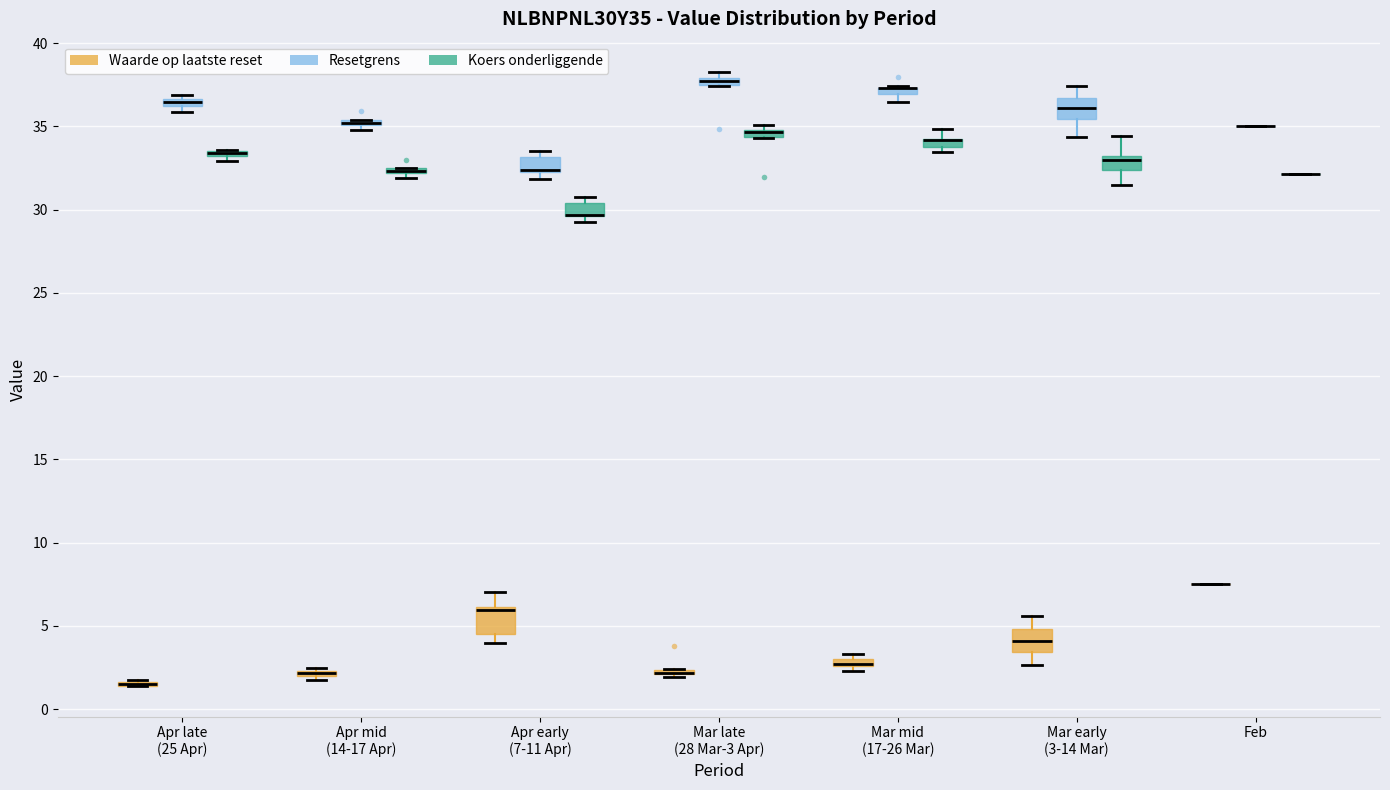

Where is the upper edge of the box for Mar mid (17-26 Mar) (Resetgrens) on the y-axis? The values are not printed on the chart, so give them approximately, as read against the axis.

37.5